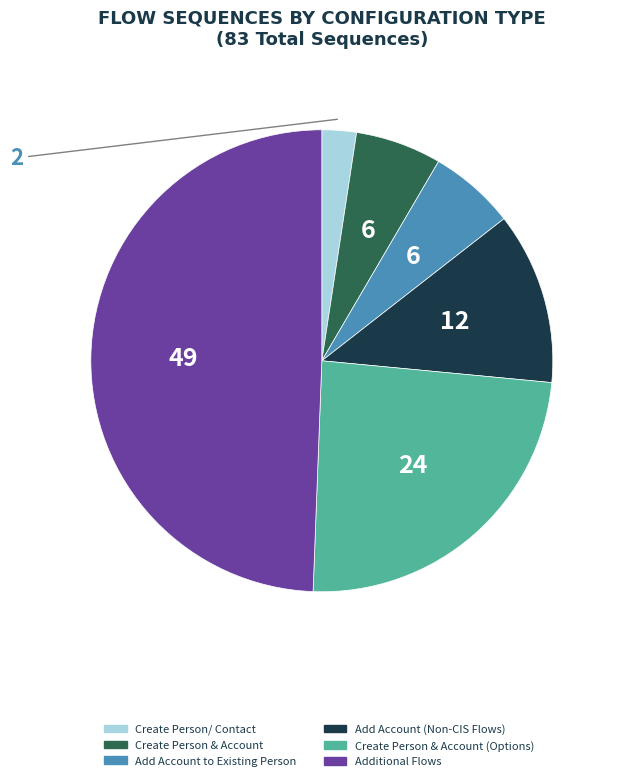

Which category has the smallest portion of the pie?

Create Person/ Contact